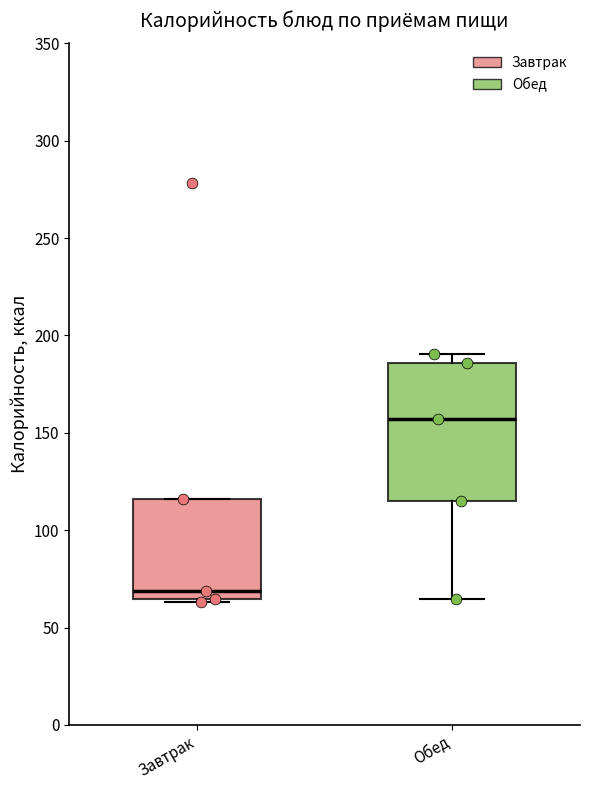

Reading left to right, transcribe this box plot: for each box, give where its median line is, the range the box spans, and where its two whiskers end, as read against the y-axis. The values are not printed on the chart, so give them approximately, as read against the axis.

Завтрак: median 70, box 65 to 115, whiskers 65 (just below the box's lower edge) to 115
Обед: median 155, box 115 to 185, whiskers 65 to 190